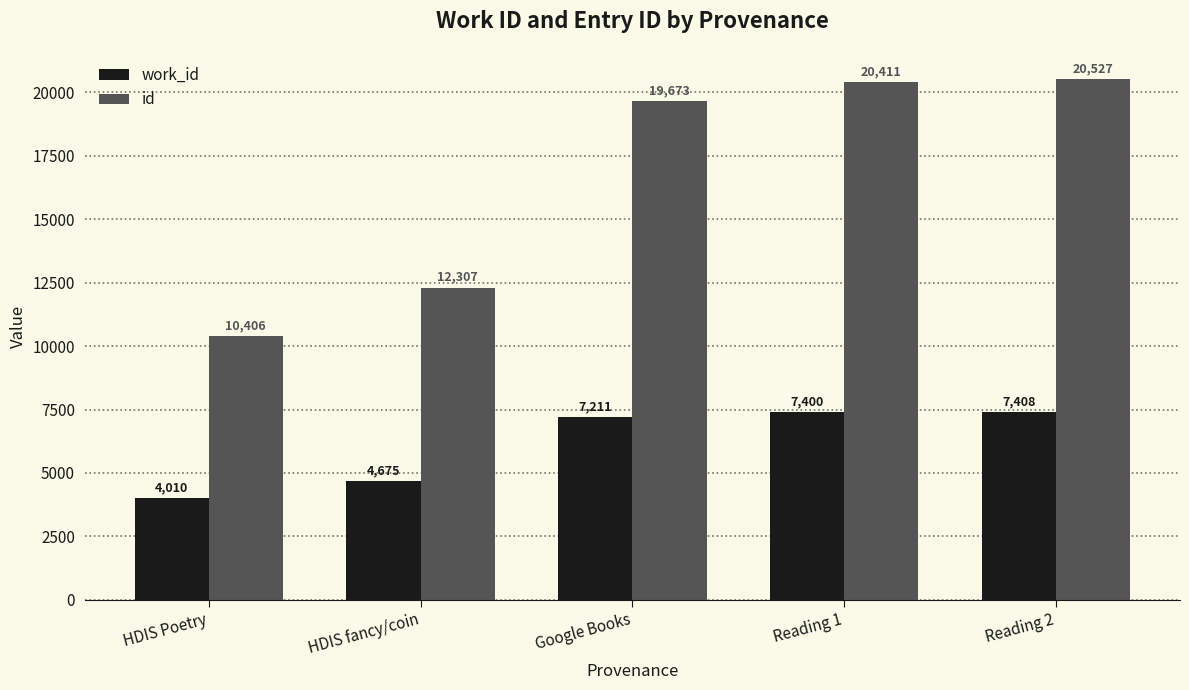

The id series shows 7460 at HDIS fancy/coin. True or false?

False